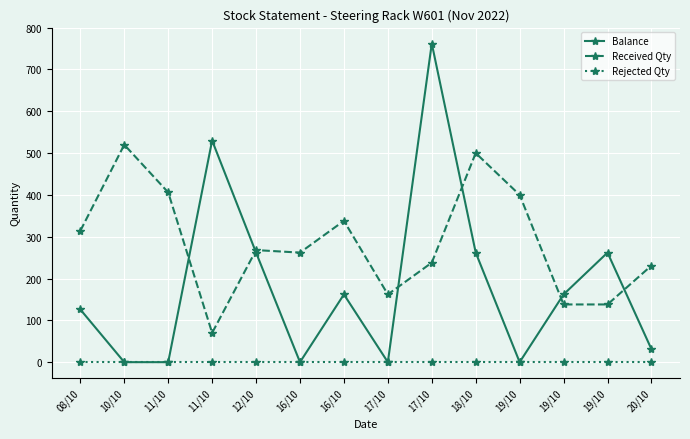

What is the difference between the Received Qty values at 19/10 and 12/10?

132